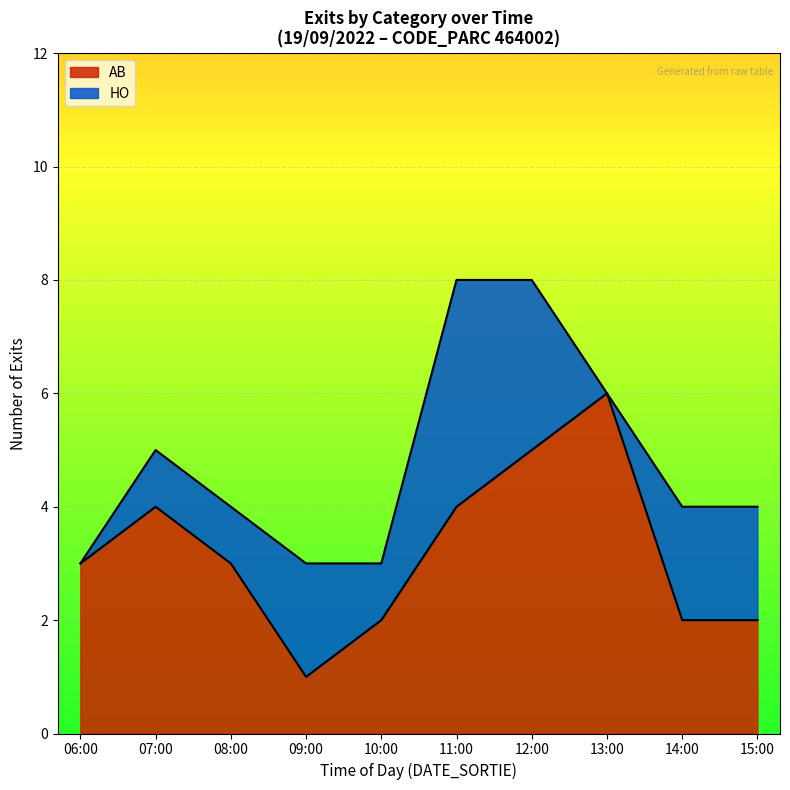

What is the average value of the AB series?

3